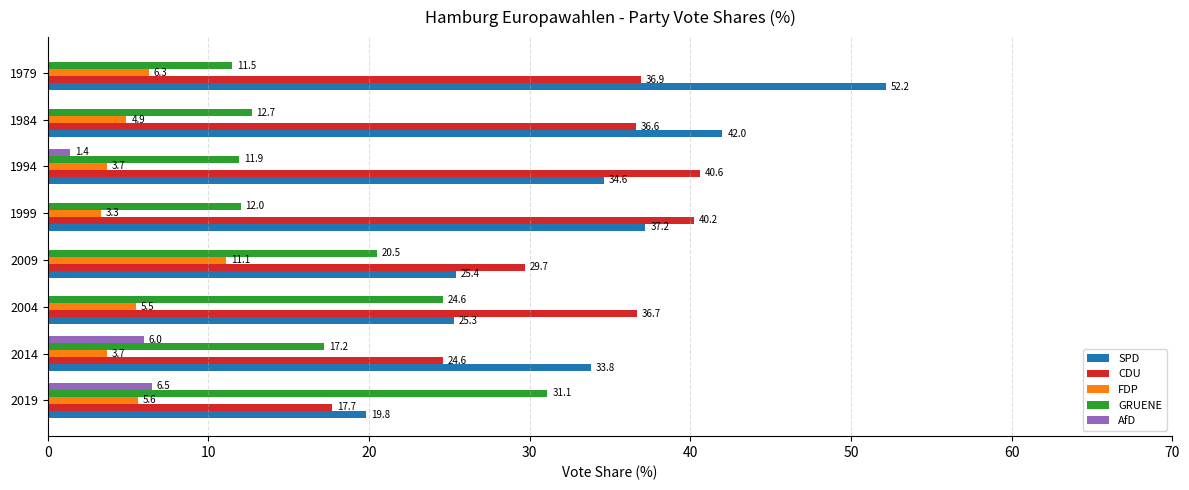

What is the sum of all GRUENE values?

141.5